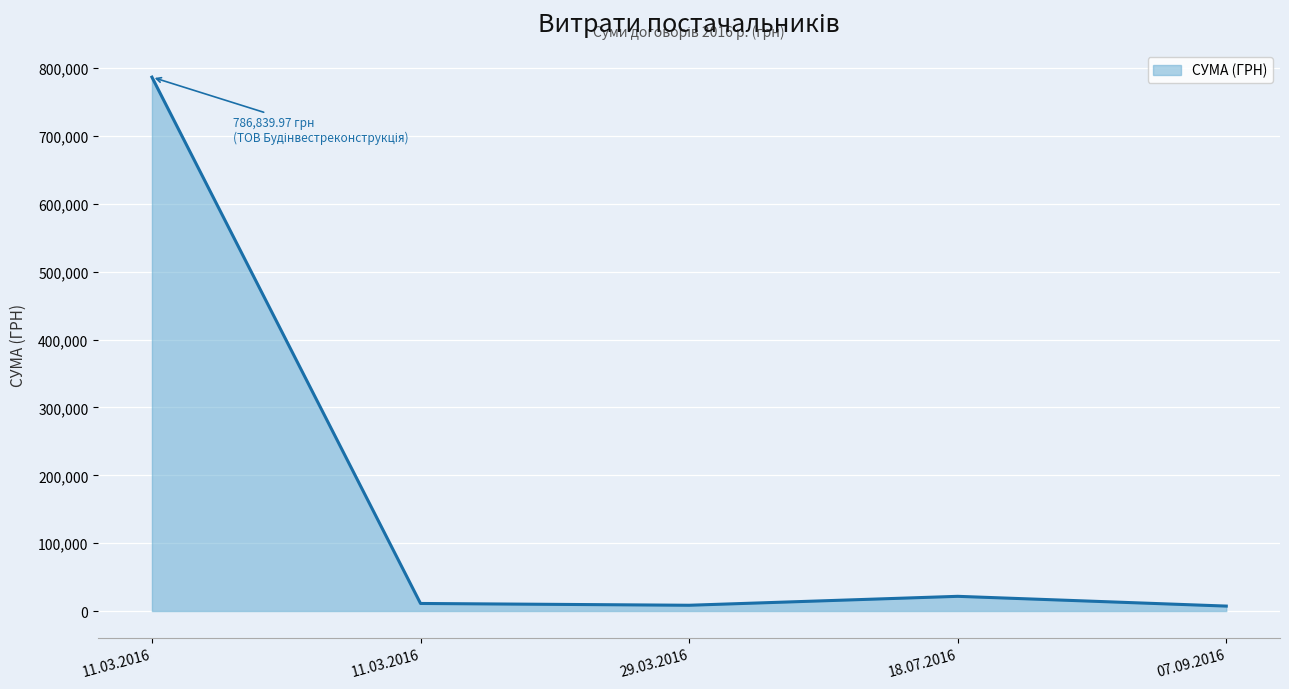

Rank the categories by value from lowest to highest.

07.09.2016, 29.03.2016, 11.03.2016, 18.07.2016, 11.03.2016